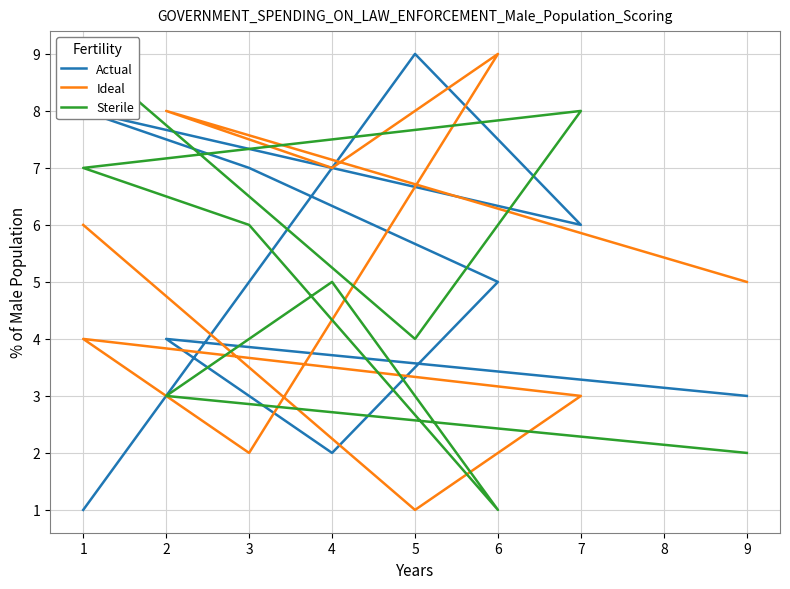

What is the difference between the maximum and minimum values in the Actual series?

8